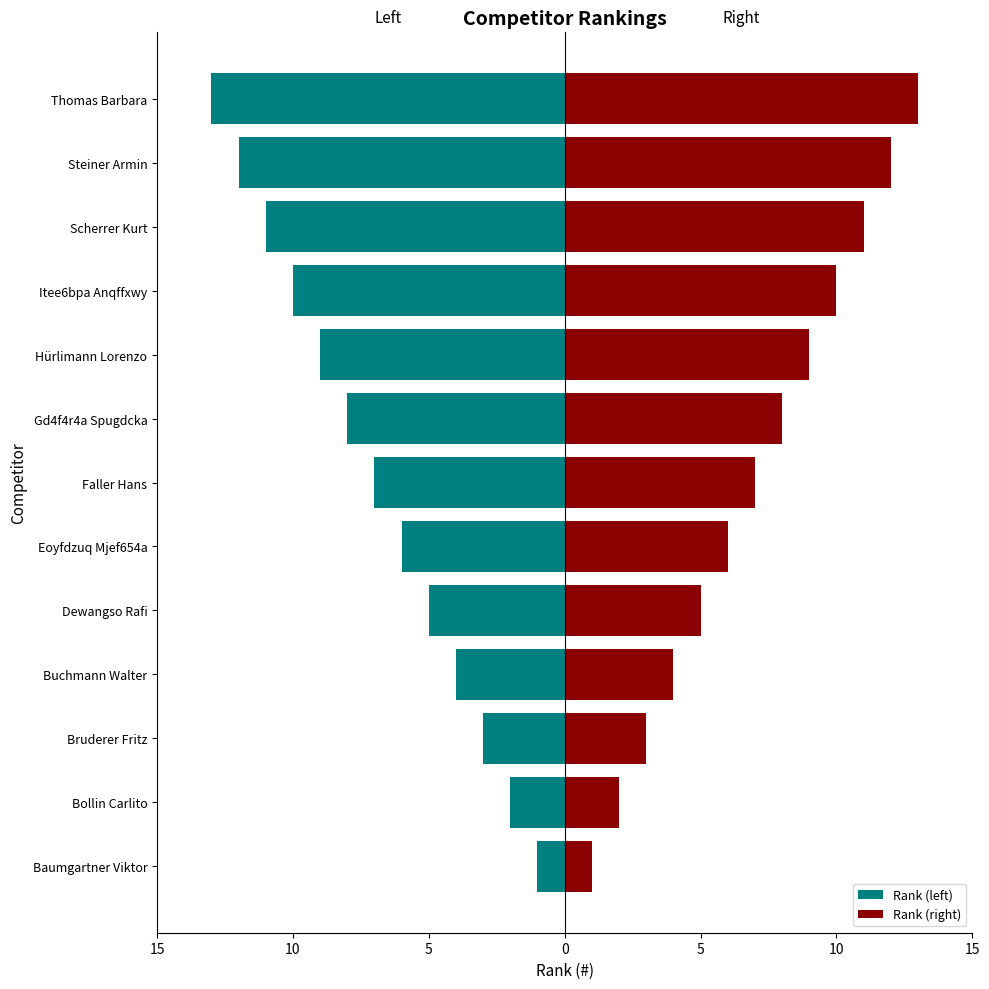

Between Steiner Armin and Itee6bpa Anqffxwy, which is larger?

Itee6bpa Anqffxwy